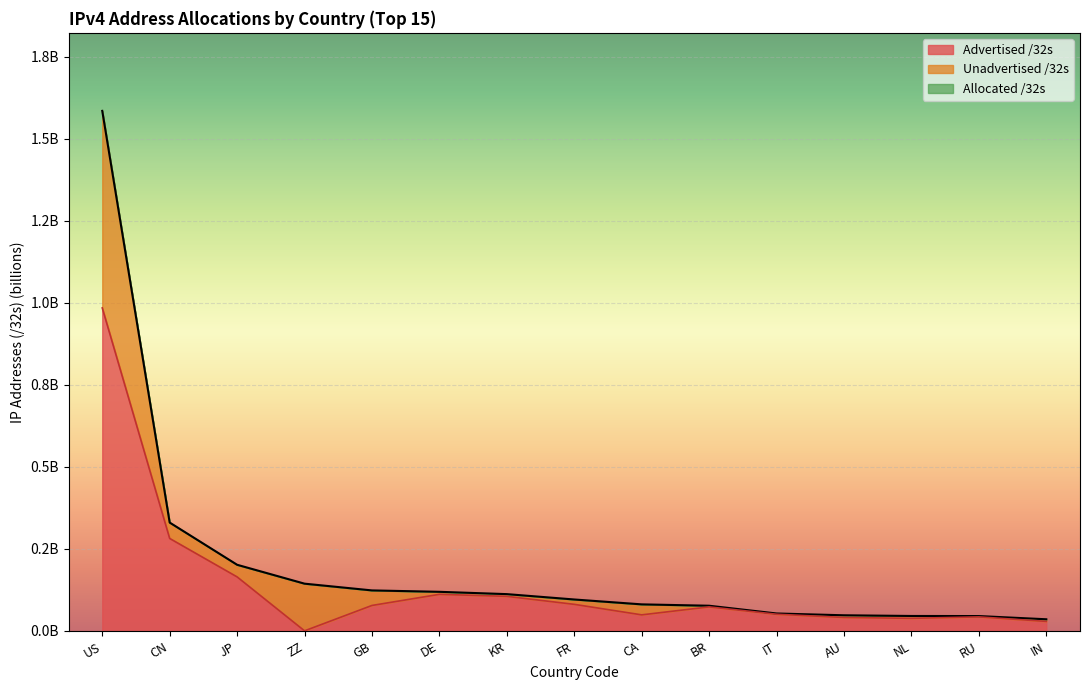

At which category is the sum across all series the highest?

US